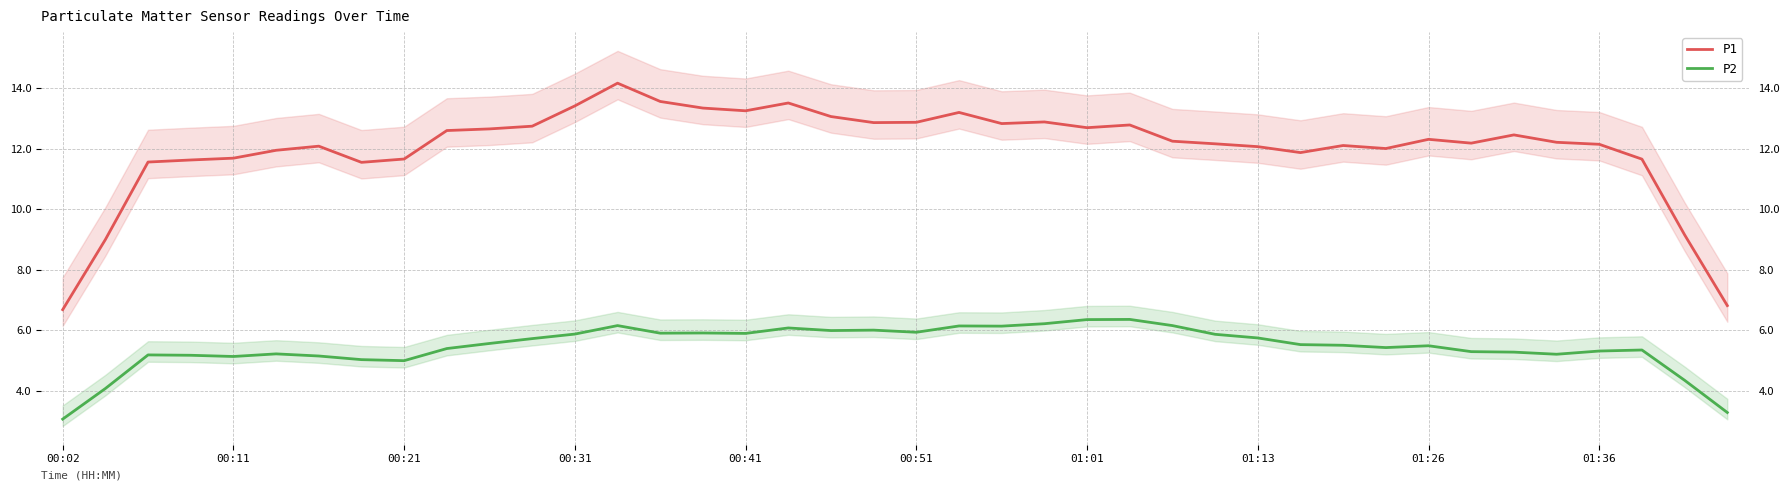

What is the maximum value for P1?

14.2